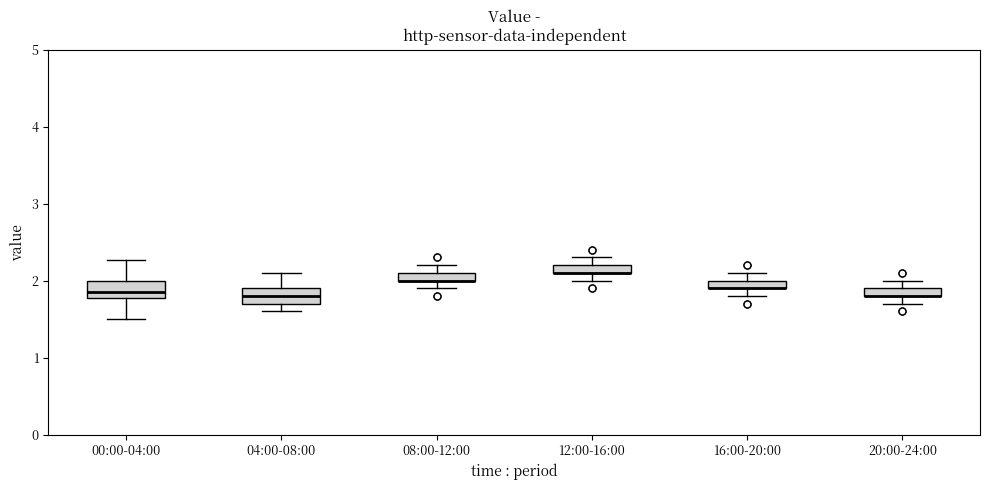

Where is the lower edge of the box for 08:00-12:00 on the y-axis? The values are not printed on the chart, so give them approximately, as read against the axis.

2.0